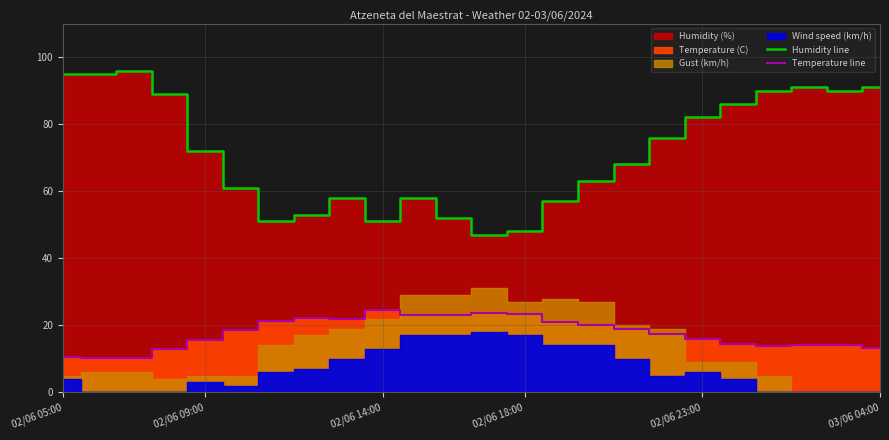

The value of Temperature line at 02/06 18:00 is 9.0. True or false?

False